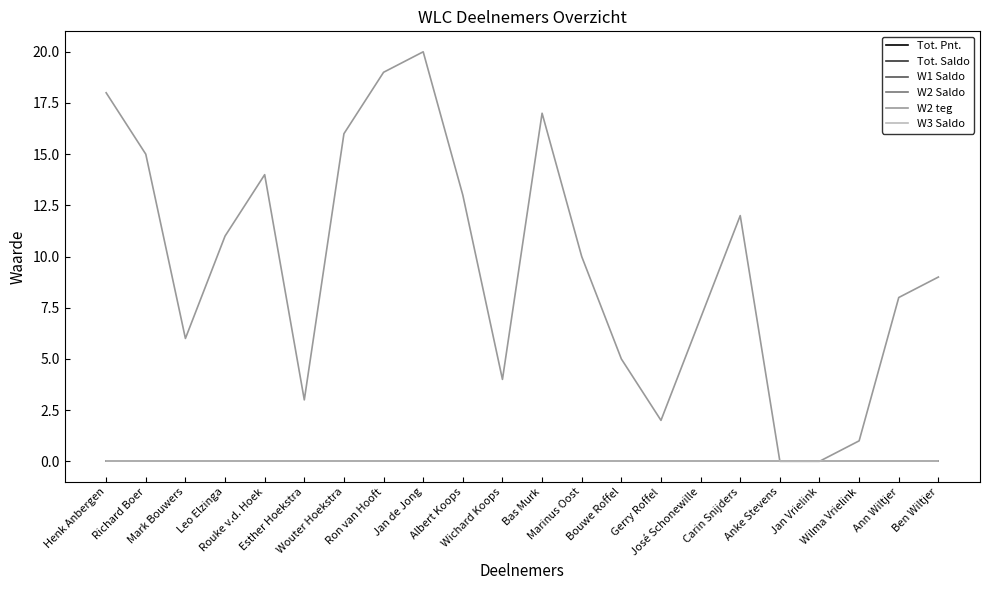

Does the chart display data point markers on the line(s)?

No